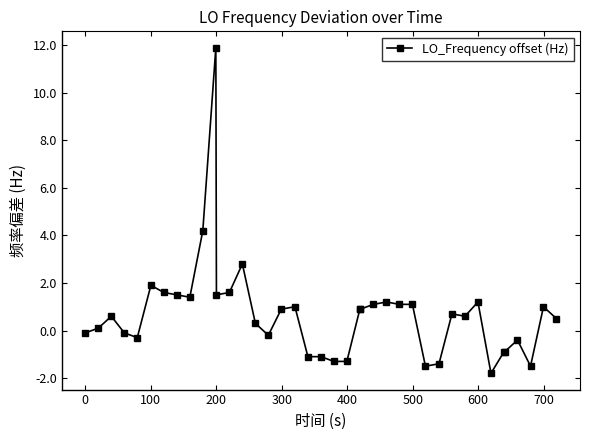

What is the value of the 21st point from the left?

-1.3